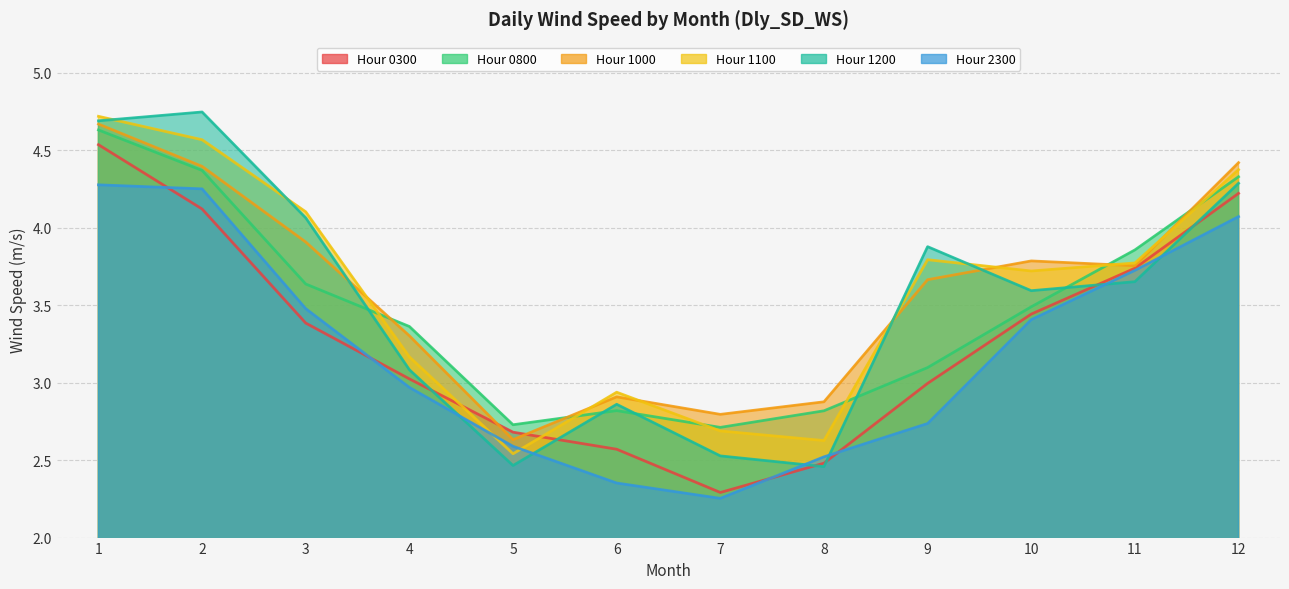

After their last crossing, which series has the higher values: 0800 or 1000?

1000